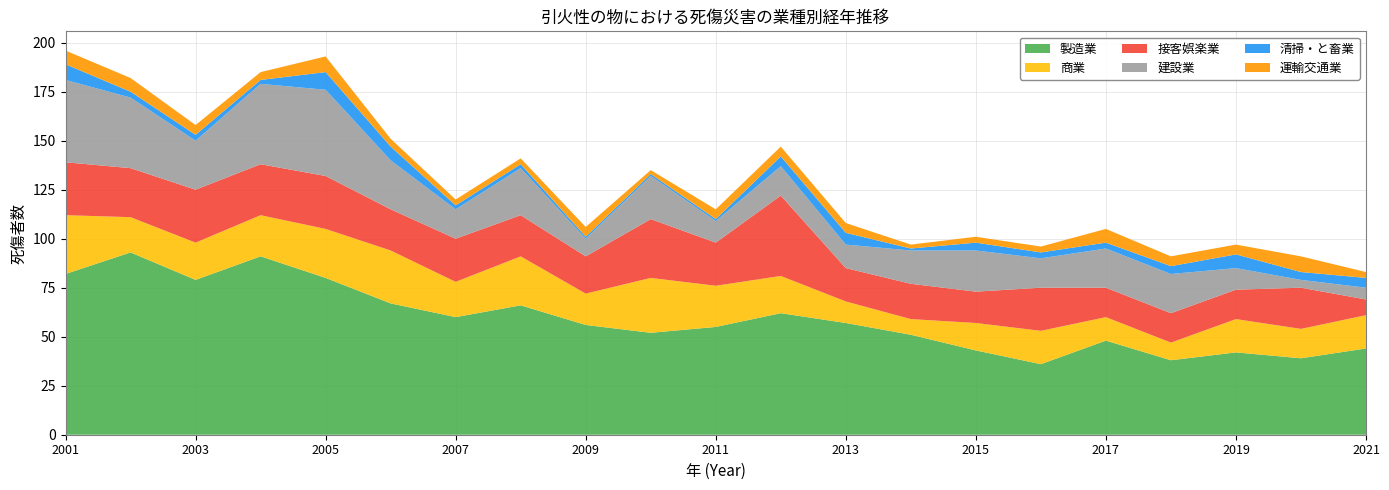

Reading left to right, transcribe all the data shown in this chart.

製造業: 82	93	79	91	80	67	60	66	56	52	55	62	57	51	43	36	48	38	42	39	44
商業: 30	18	19	21	25	27	18	25	16	28	21	19	11	8	14	17	12	9	17	15	17
接客娯楽業: 27	25	27	26	27	21	22	21	19	30	22	41	17	18	16	22	15	15	15	21	8
建設業: 42	36	25	41	44	25	15	24	9	22	11	15	12	17	21	15	20	20	11	4	6
清掃・と畜業: 8	3	3	2	9	7	2	2	1	1	1	5	6	1	4	3	3	4	7	4	5
運輸交通業: 7	7	5	4	8	4	3	3	5	2	5	5	5	2	3	3	7	5	5	8	3